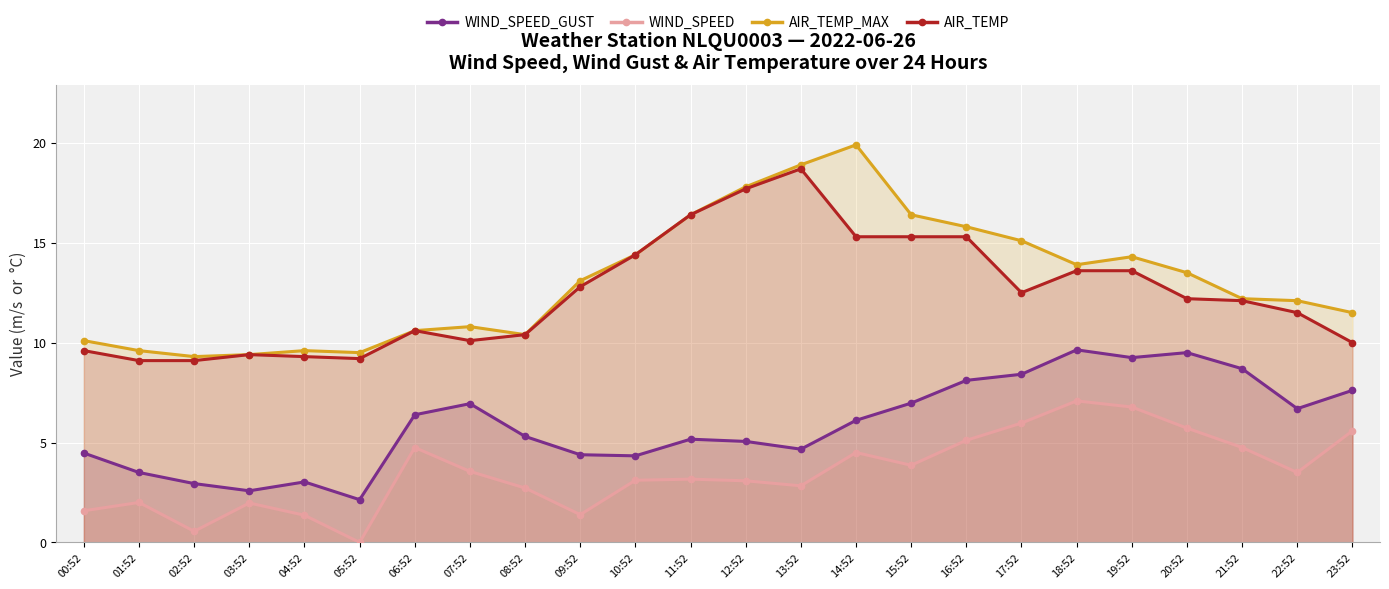

At 16:52, list the series in order from smallest to largest.

WIND_SPEED, WIND_SPEED_GUST, AIR_TEMP, AIR_TEMP_MAX